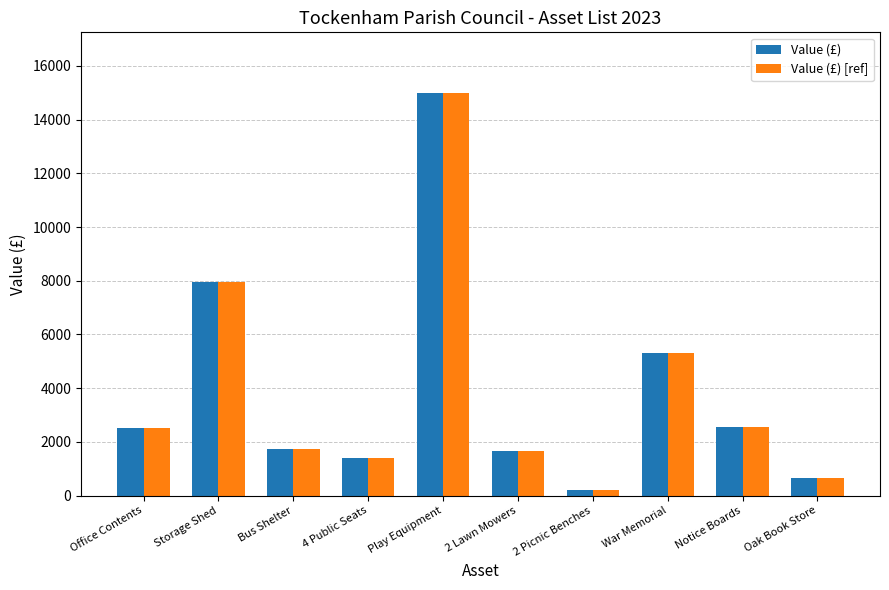

What is the total value across all series at Storage Shed?

15920